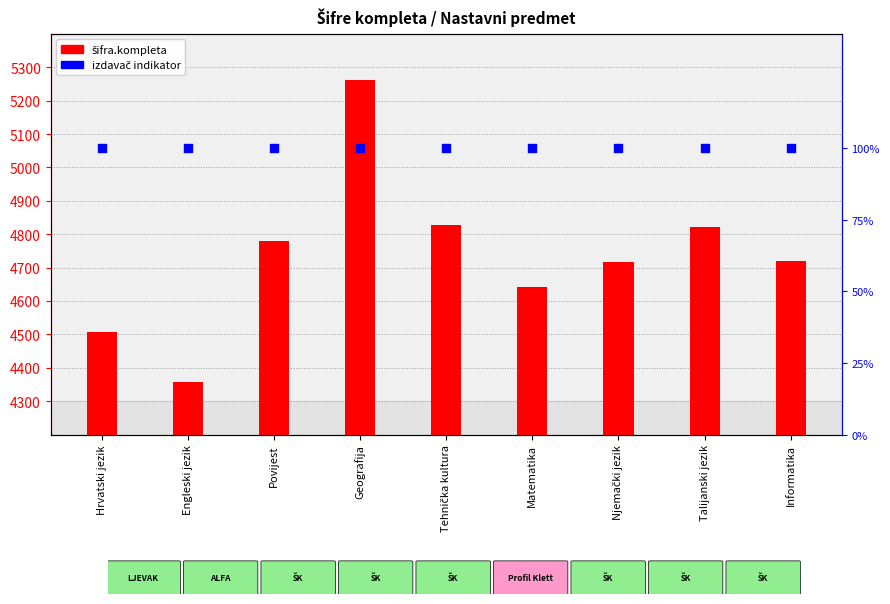

What is the total value across all series at Tehnička kultura?

4829